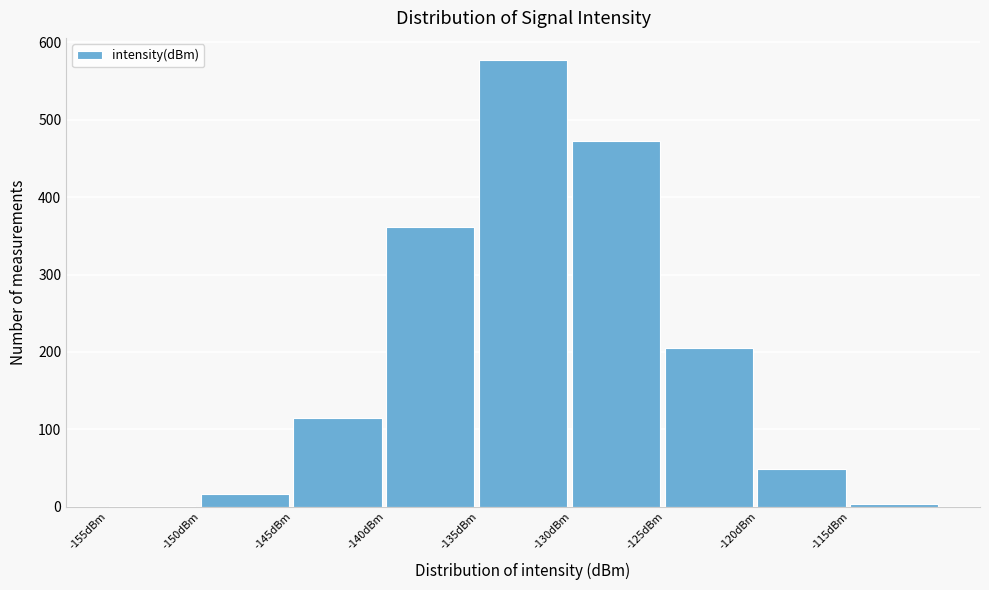

How tall is the bar that spans -135 to -130 on the x-axis? The values are not printed on the chart, so give them approximately, as read against the axis.

580